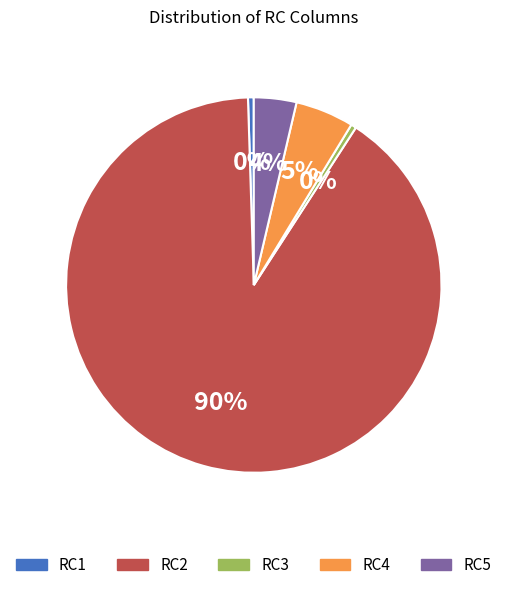

Which category has the biggest portion of the pie?

RC2